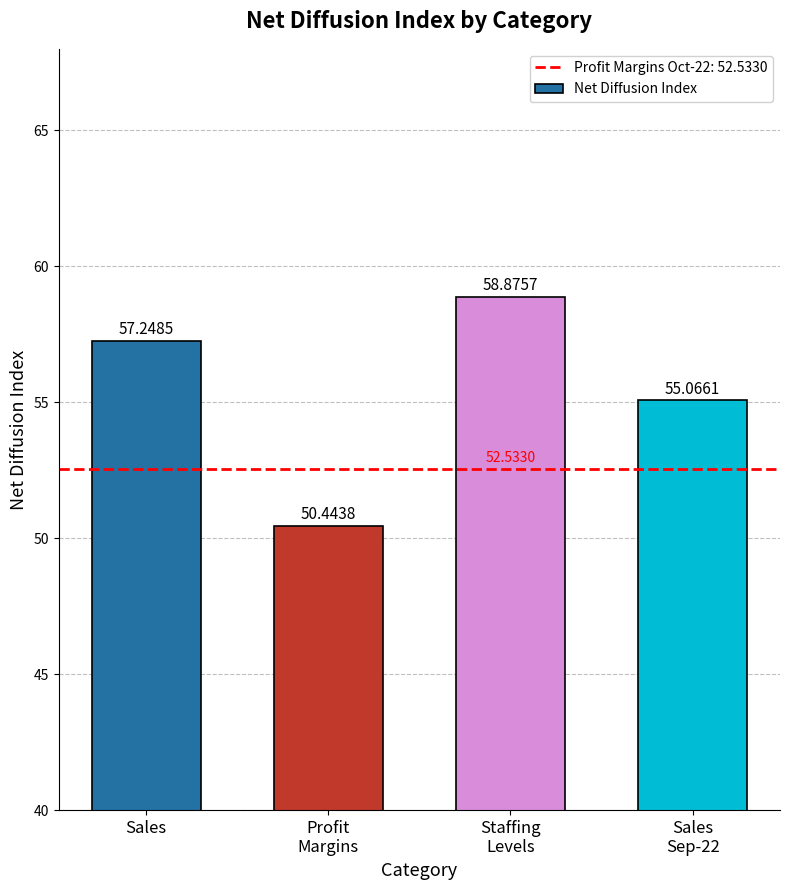

What is the label of the 2nd bar from the right?

Staffing
Levels